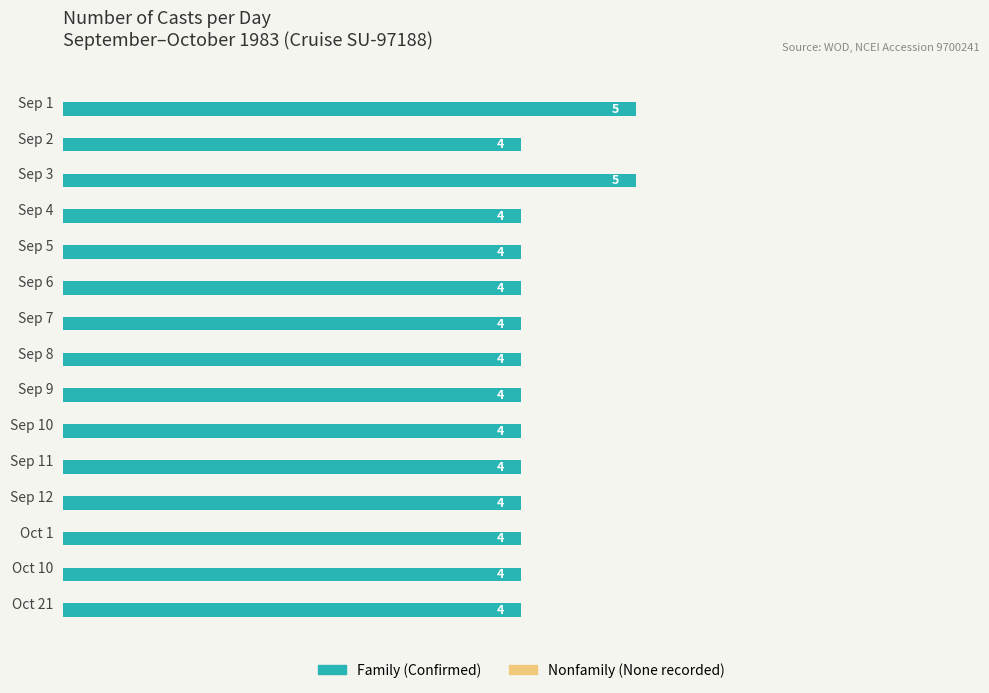

What is the ratio of the value at Sep 6 to the value at Oct 1?

1.0